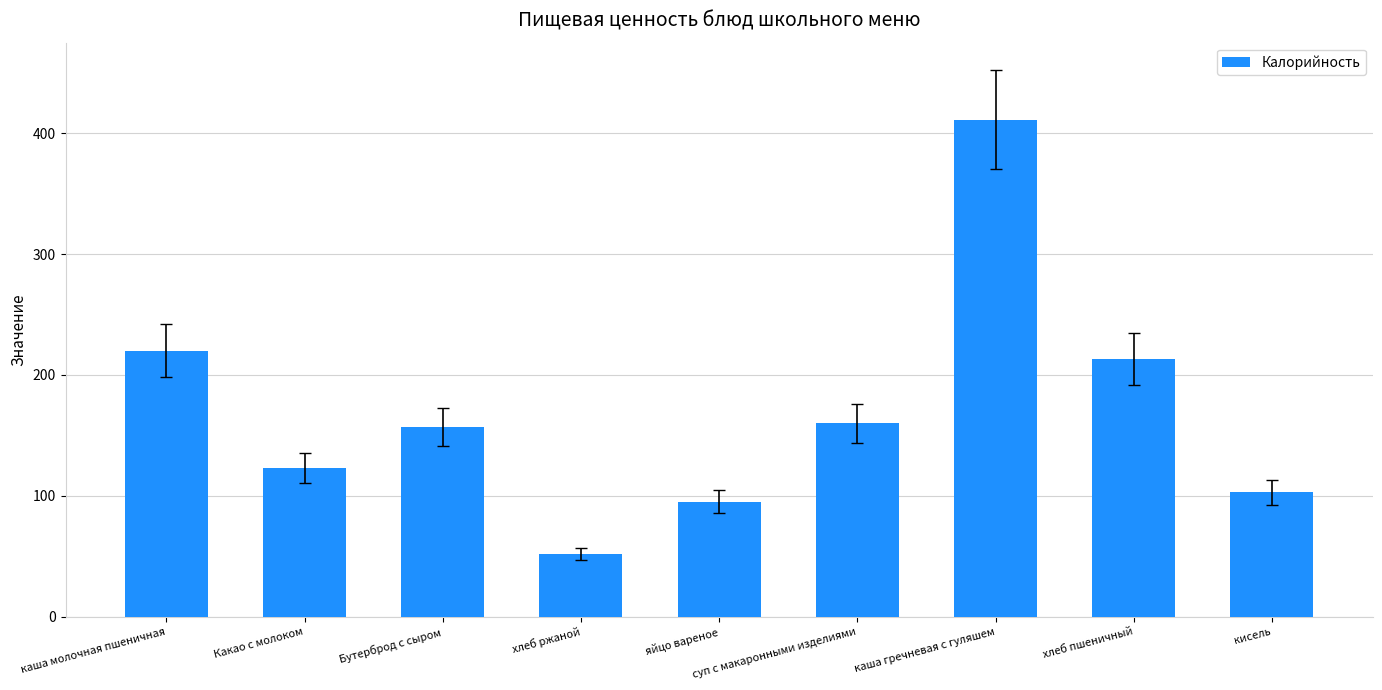

What is the value of the 5th bar from the left?

95